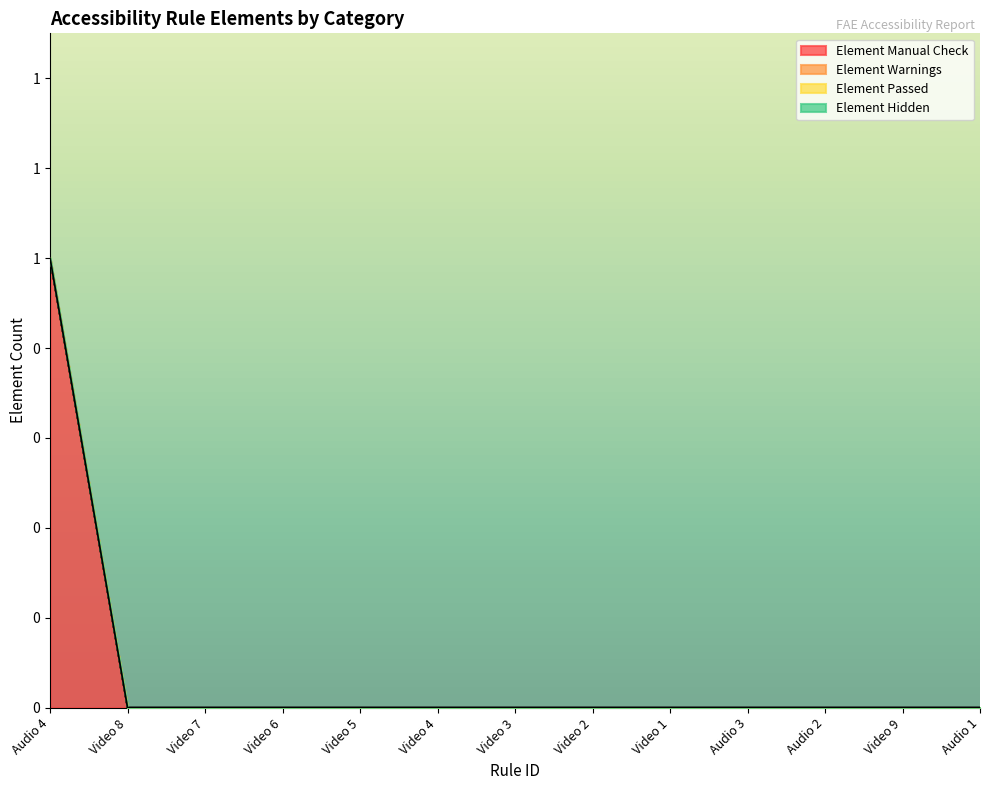

Rank the series at Video 7 from highest to lowest value.

Element Manual Check, Element Warnings, Element Passed, Element Hidden